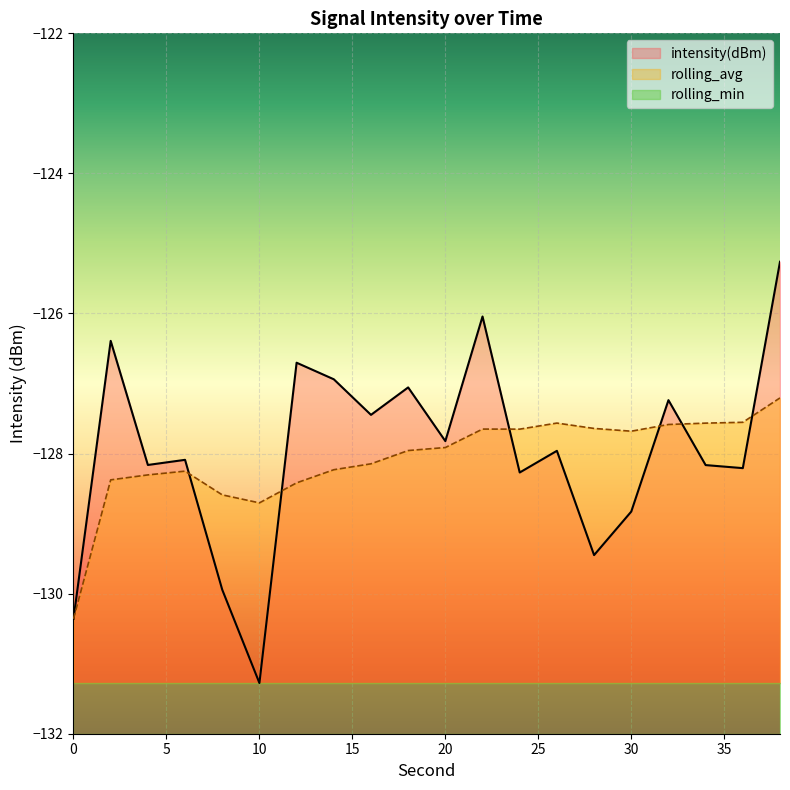

True or false: rolling_avg and intensity(dBm) intersect in this chart.

True